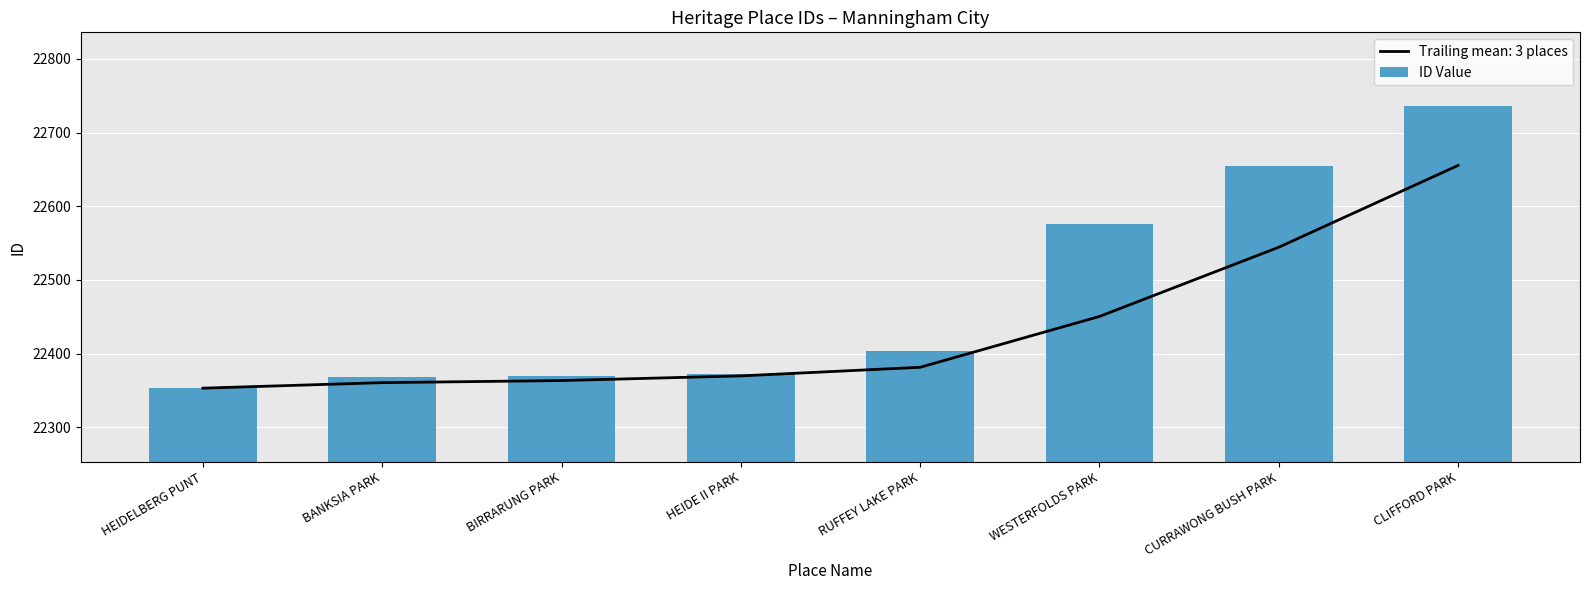

Is it true that the value at BIRRARUNG PARK is 22369?

True